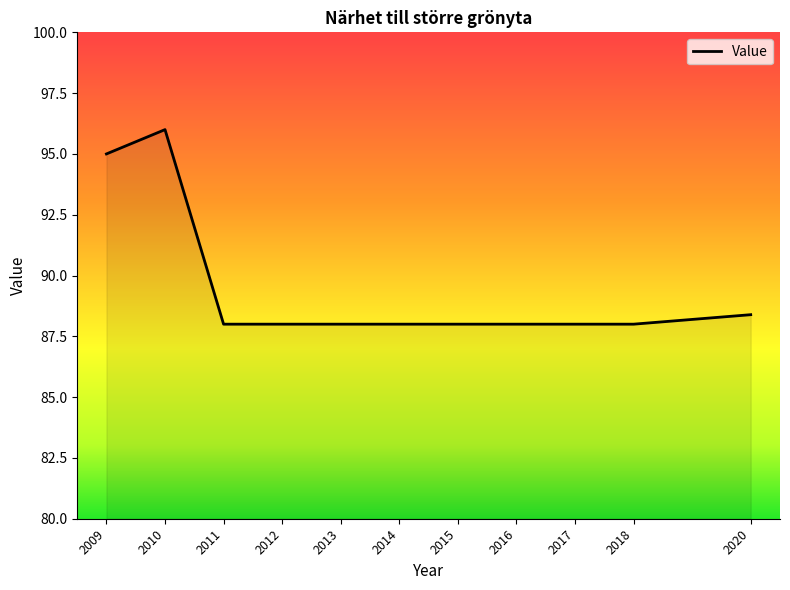

Is it true that the value at 2016 is 23.7?

False